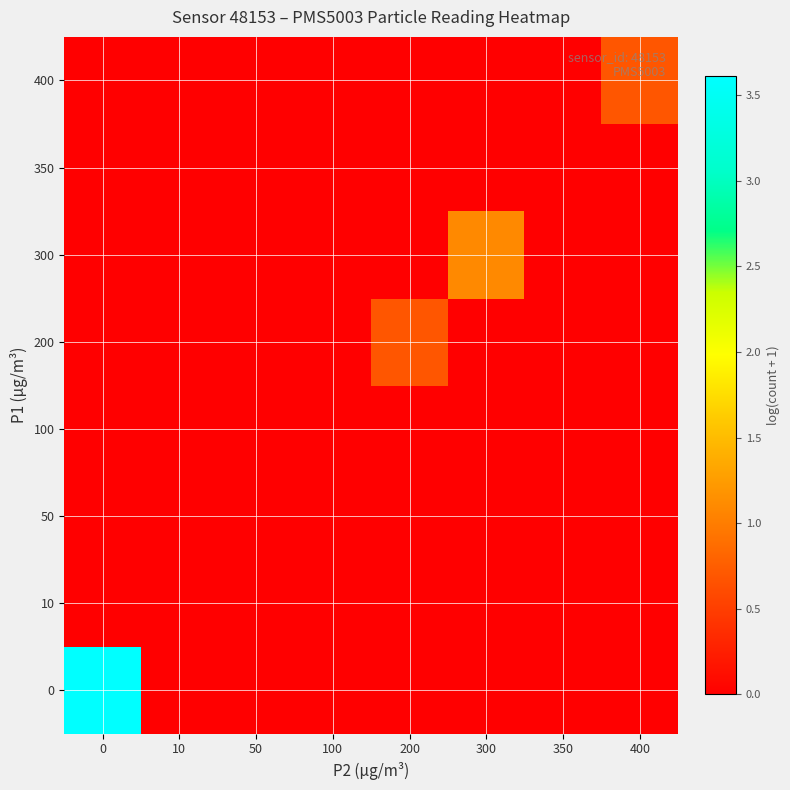

Reading left to right, list all the values displayed in this chart.

0: 0=3.6	10=0.0	50=0.0	100=0.0	200=0.0	300=0.0	350=0.0	400=0.0
10: 0=0.0	10=0.0	50=0.0	100=0.0	200=0.0	300=0.0	350=0.0	400=0.0
50: 0=0.0	10=0.0	50=0.0	100=0.0	200=0.0	300=0.0	350=0.0	400=0.0
100: 0=0.0	10=0.0	50=0.0	100=0.0	200=0.0	300=0.0	350=0.0	400=0.0
200: 0=0.0	10=0.0	50=0.0	100=0.0	200=0.7	300=0.0	350=0.0	400=0.0
300: 0=0.0	10=0.0	50=0.0	100=0.0	200=0.0	300=1.1	350=0.0	400=0.0
350: 0=0.0	10=0.0	50=0.0	100=0.0	200=0.0	300=0.0	350=0.0	400=0.0
400: 0=0.0	10=0.0	50=0.0	100=0.0	200=0.0	300=0.0	350=0.0	400=0.7